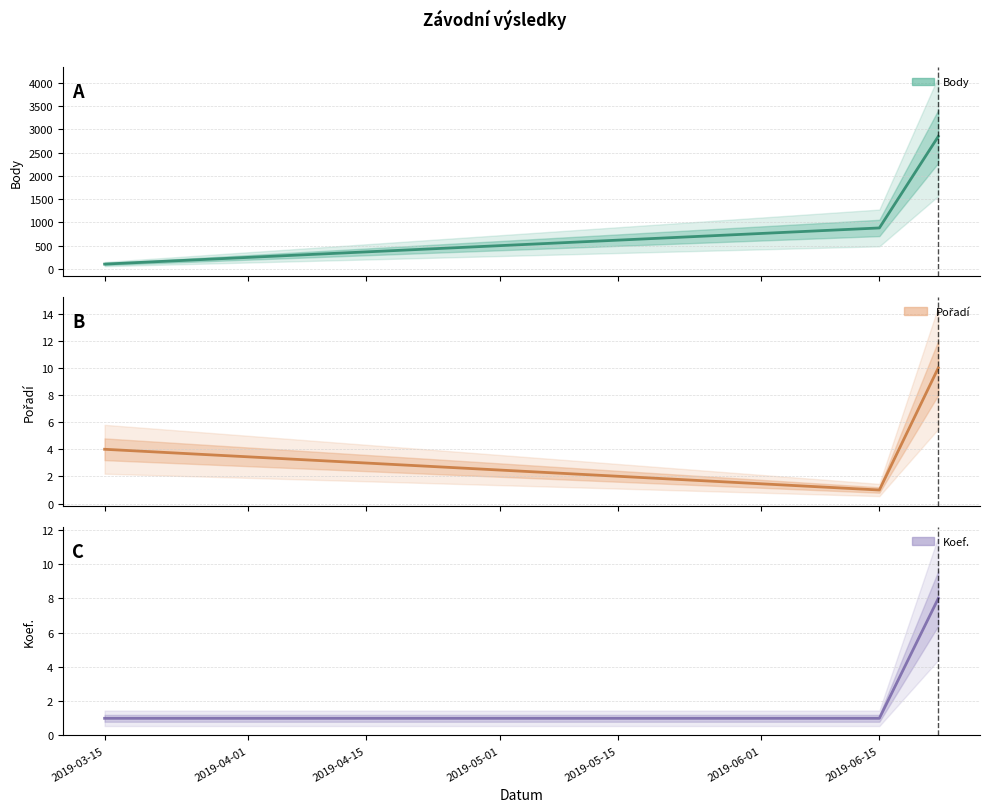

What is the sum of all Koef. values?

10